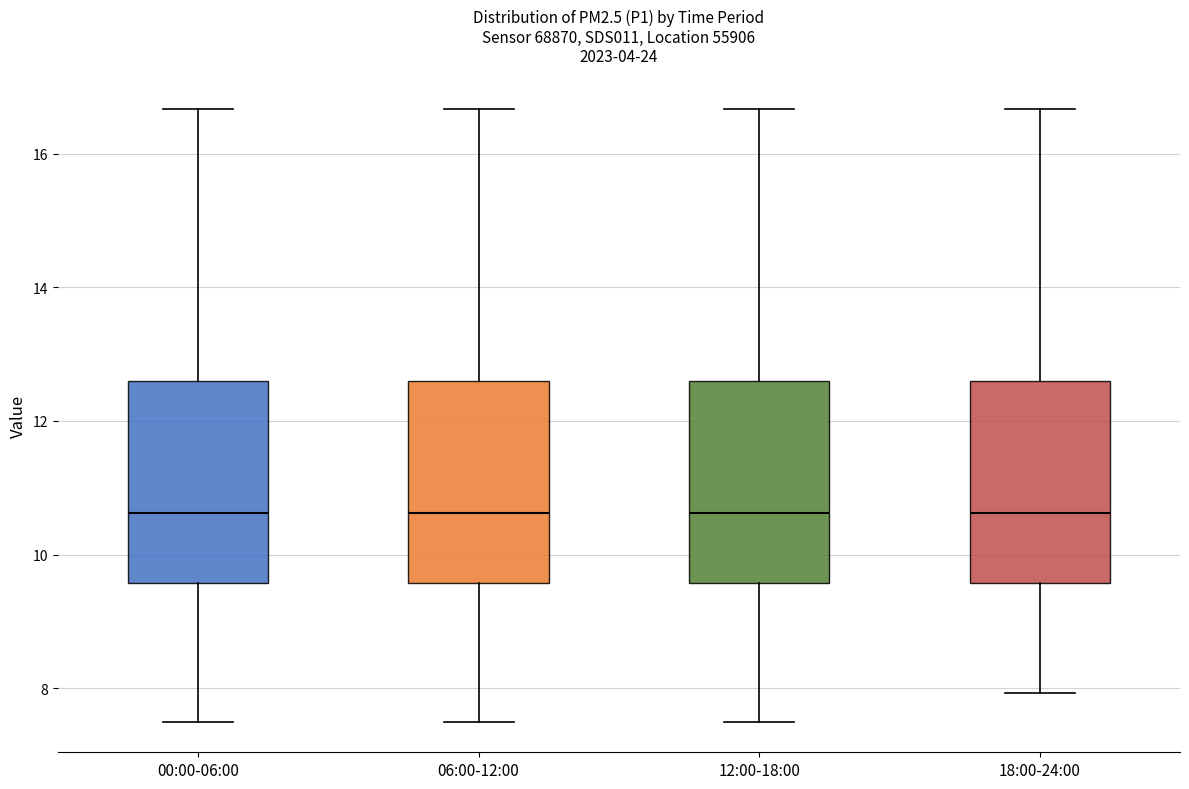

Reading left to right, read every box against the y-axis: the position of its median line, the range the box covers, and the ends of its whiskers. The values are not printed on the chart, so give them approximately, as read against the axis.

00:00-06:00: median 10.6, box 9.6 to 12.6, whiskers 7.6 to 16.6
06:00-12:00: median 10.6, box 9.6 to 12.6, whiskers 7.6 to 16.6
12:00-18:00: median 10.6, box 9.6 to 12.6, whiskers 7.6 to 16.6
18:00-24:00: median 10.6, box 9.6 to 12.6, whiskers 8.0 to 16.6